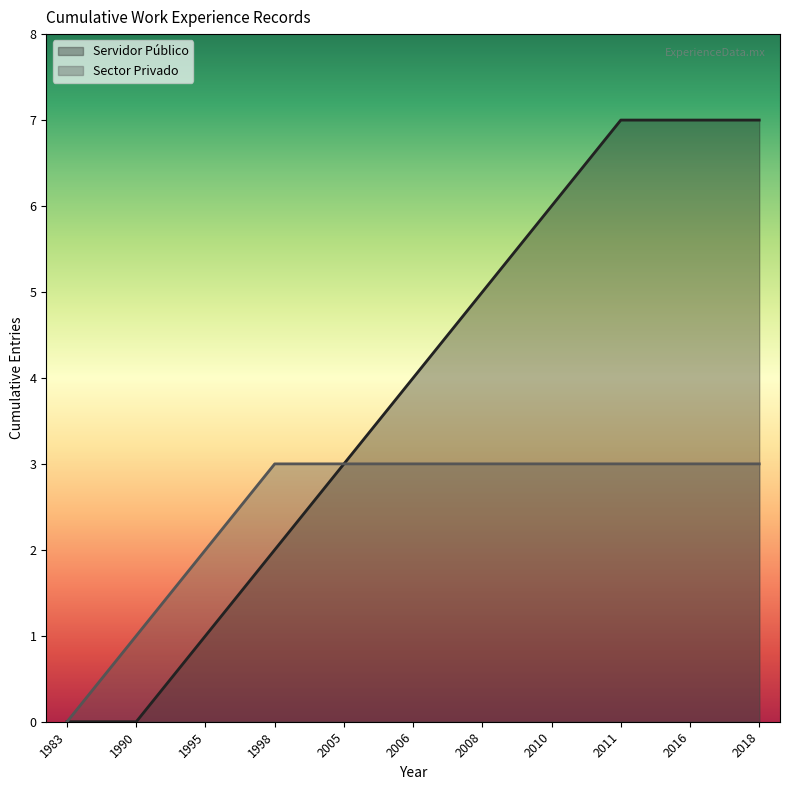

At which category is the sum across all series the highest?

2011